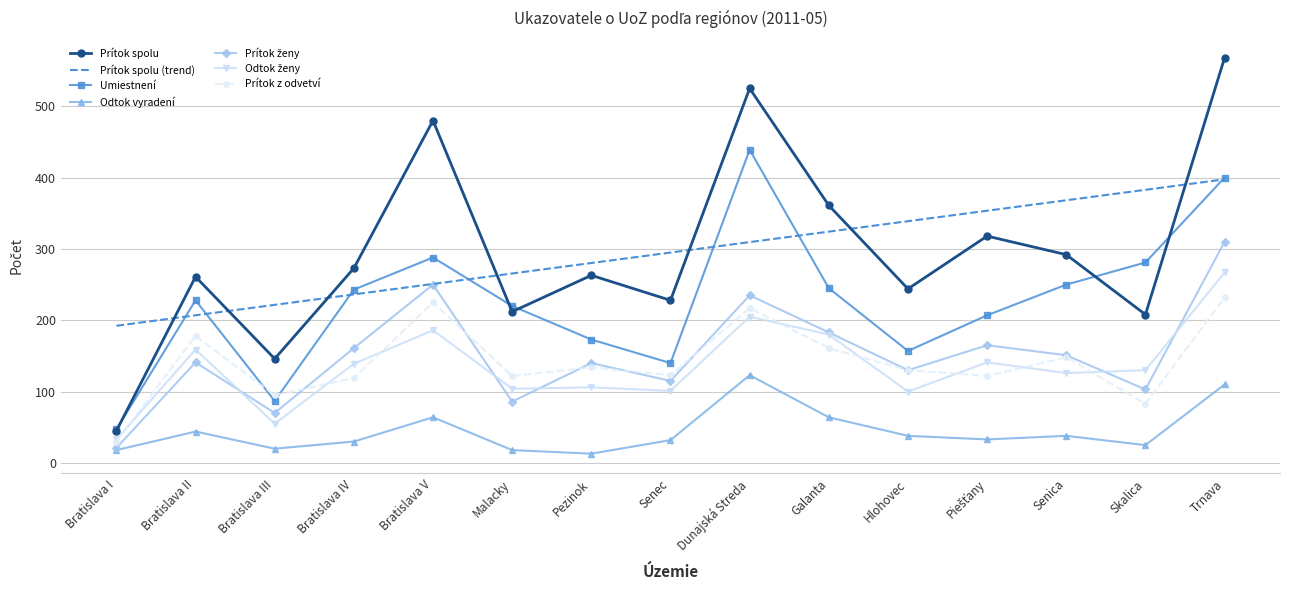

What is the approximate value of Prítok z odvetví at Bratislava IV?

119.0